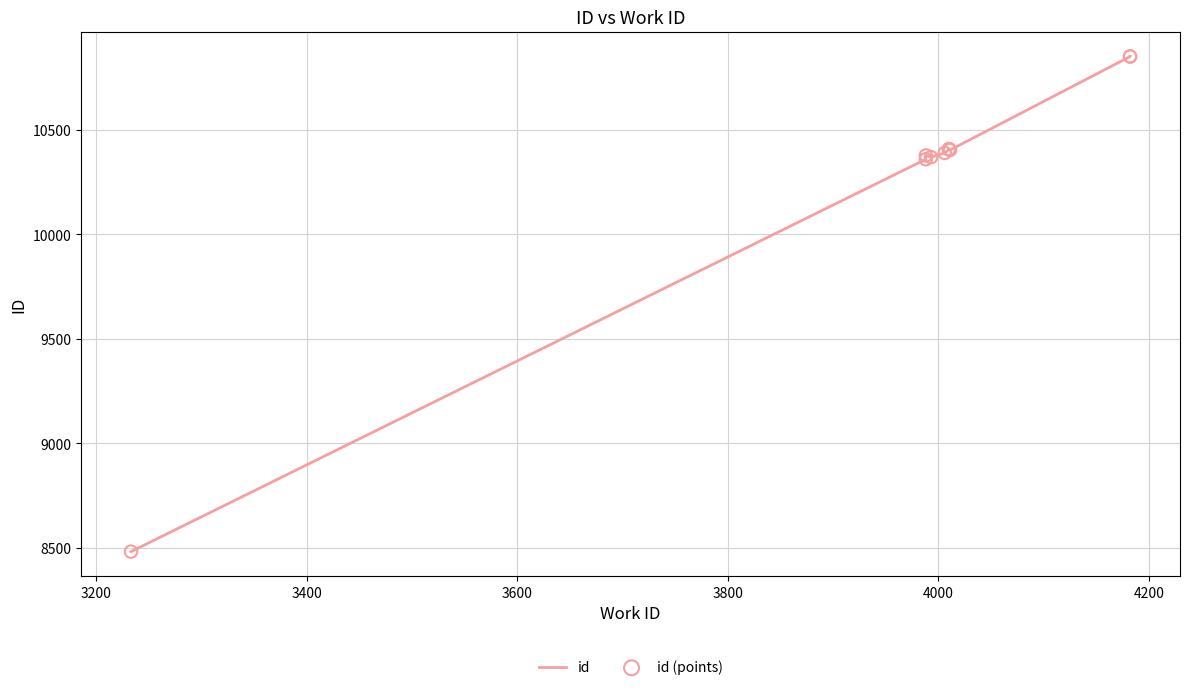

Which series has the largest total across all categories?

id